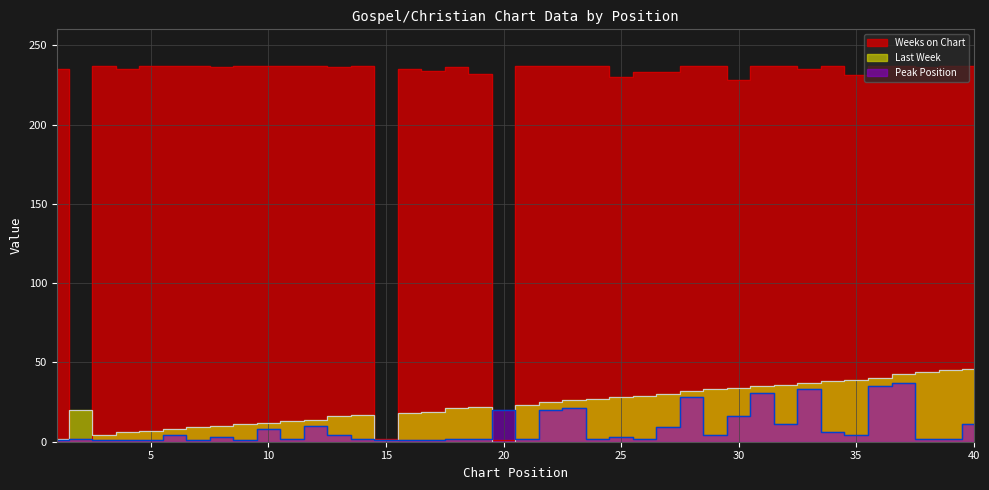

Does the chart have visible grid lines?

Yes